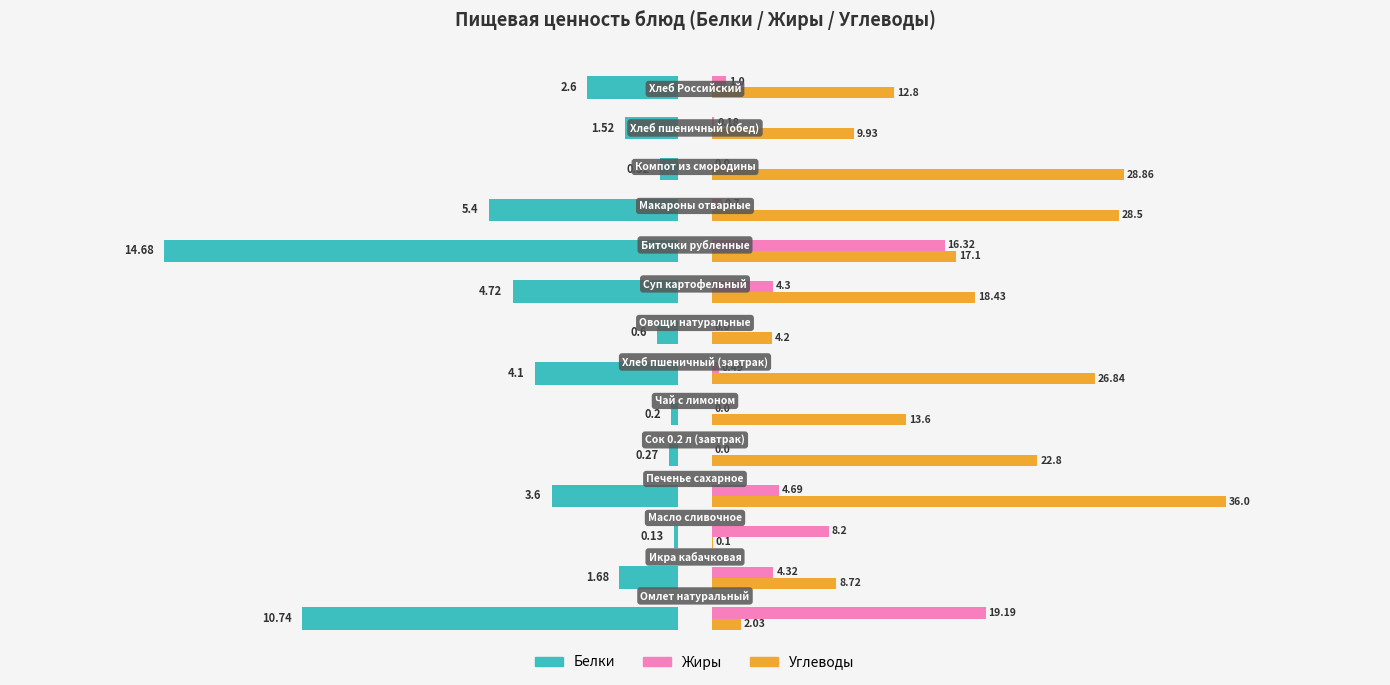

At how many categories does at least one series exceed 19?

6